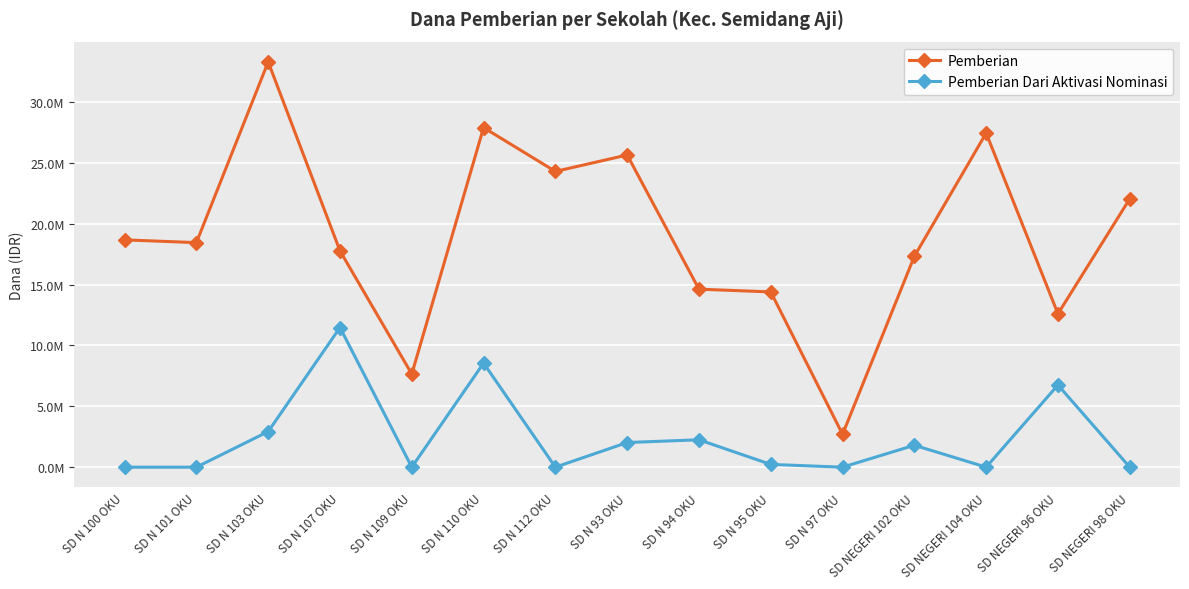

What position from the left is SD N 101 OKU?

2